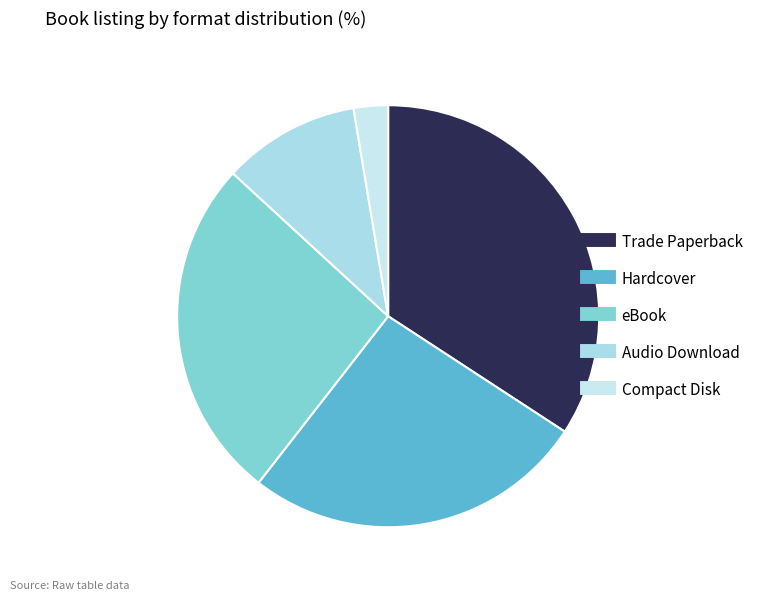

How many segments does this pie chart have?

5